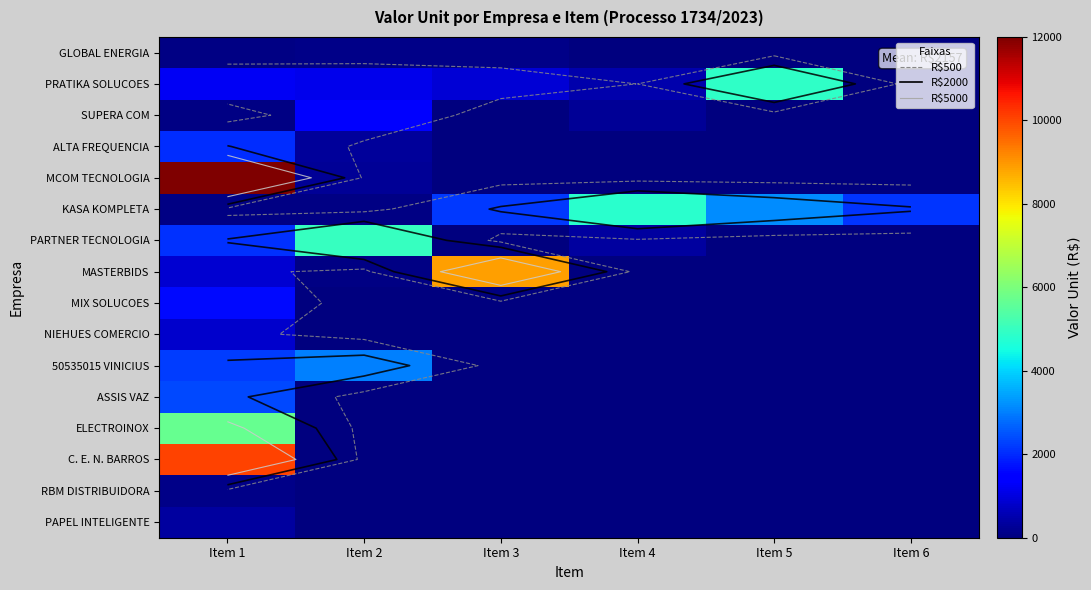

Is the value of ASSIS VAZ at Item 2 greater than the value of MCOM TECNOLOGIA at Item 3?

No